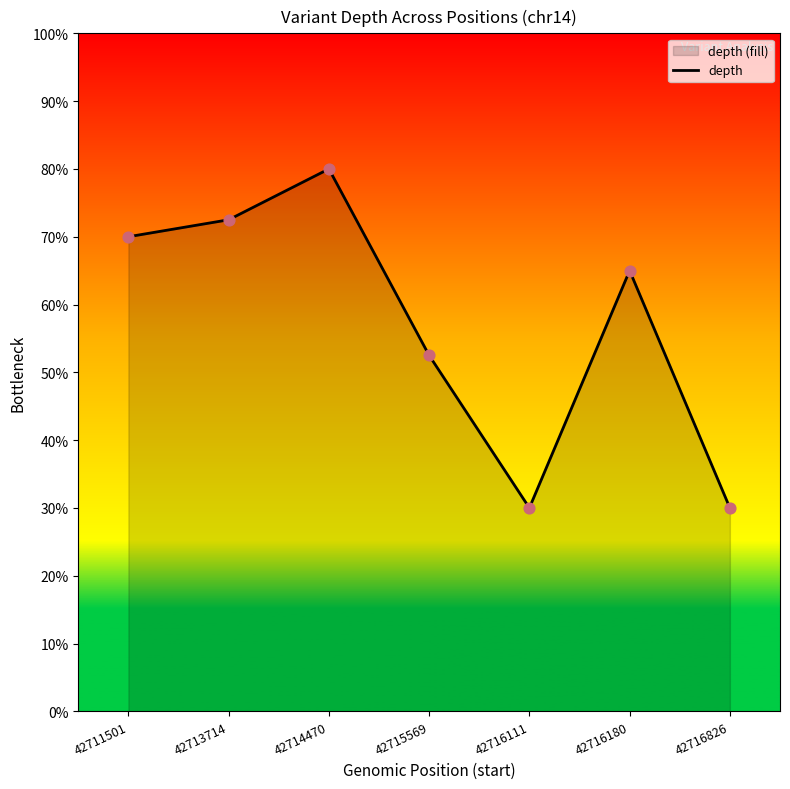

What is the change in value from 42713714 to 42716826?

-42.5